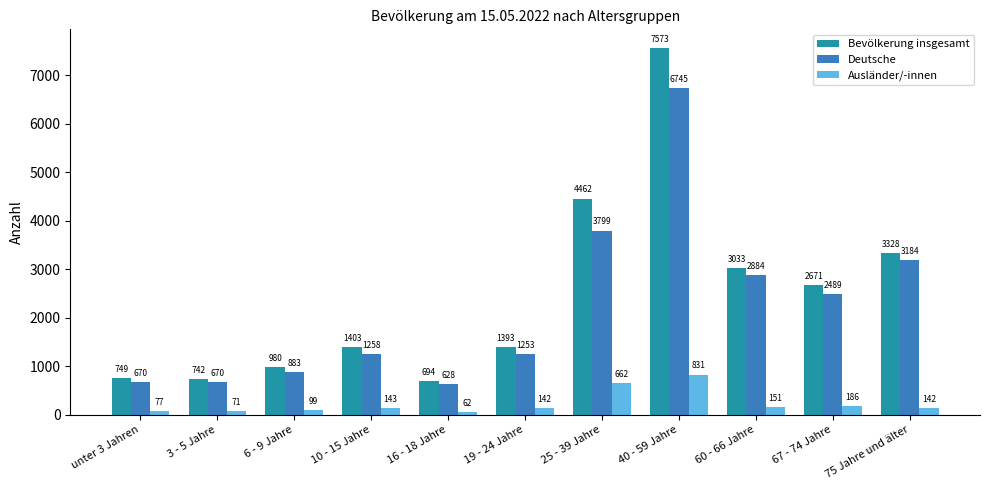

What is the average value of the Ausländer/-innen series?

233